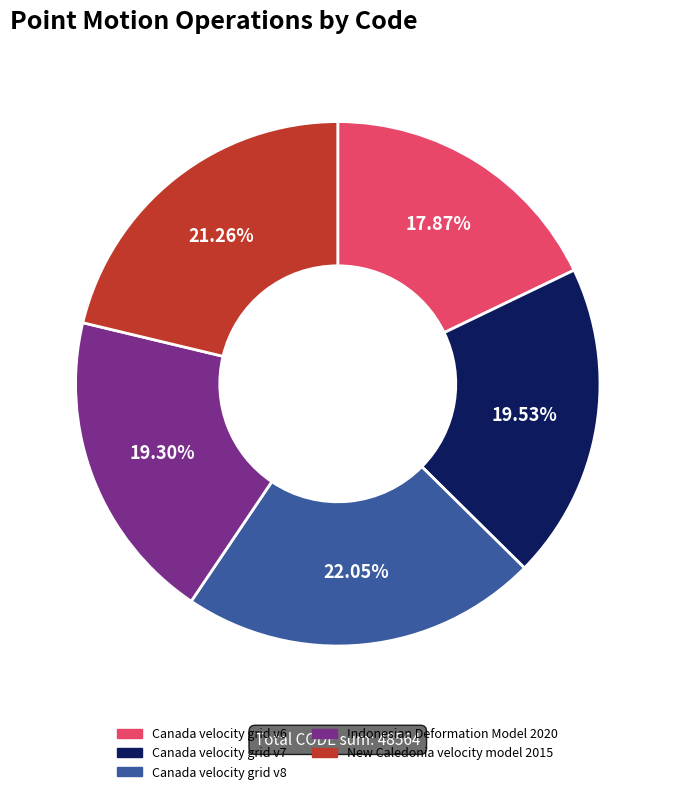

Is it true that Canada velocity grid v6 is 29% of the pie?

False